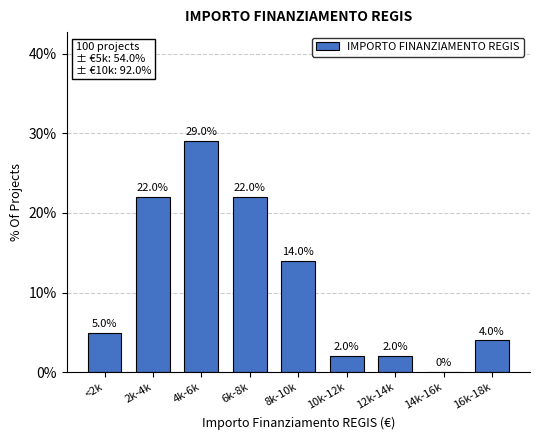

Reading right to left, transcribe all the data shown in this chart.

16k-18k=4.0	14k-16k=0.0	12k-14k=2.0	10k-12k=2.0	8k-10k=14.0	6k-8k=22.0	4k-6k=29.0	2k-4k=22.0	<2k=5.0